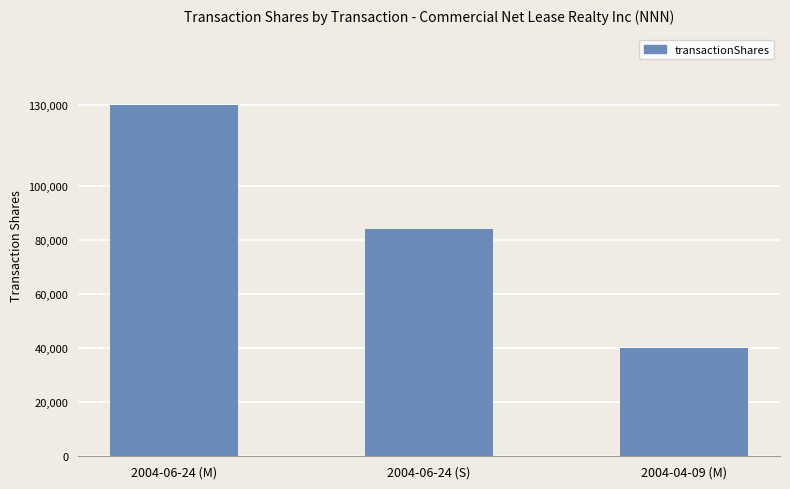

How many bars are there in total?

3